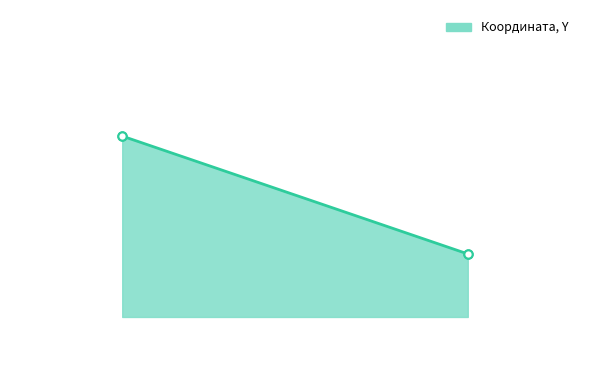

Read the value at 2.

36.6